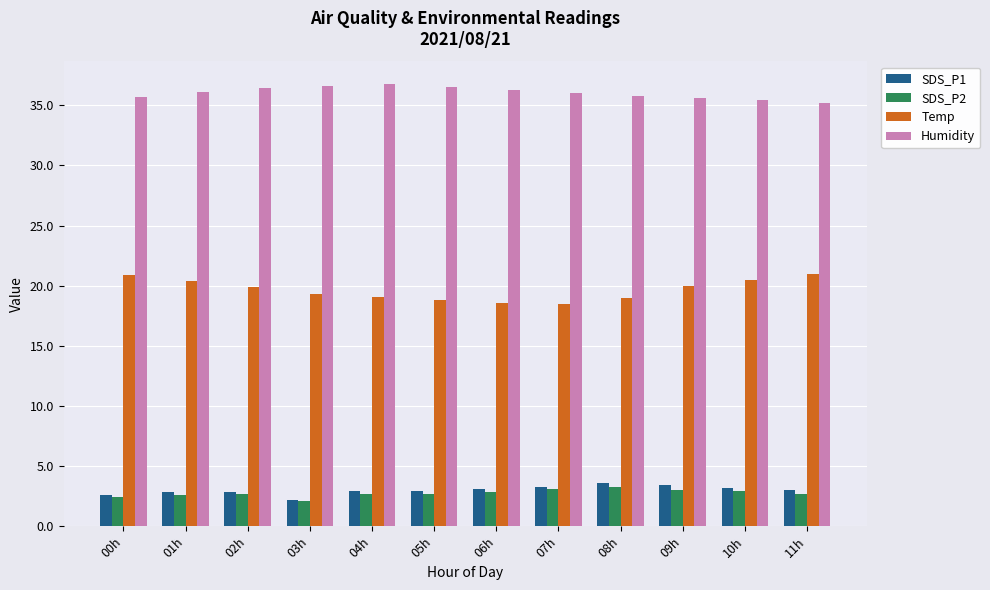

Which series has the largest total across all categories?

Humidity